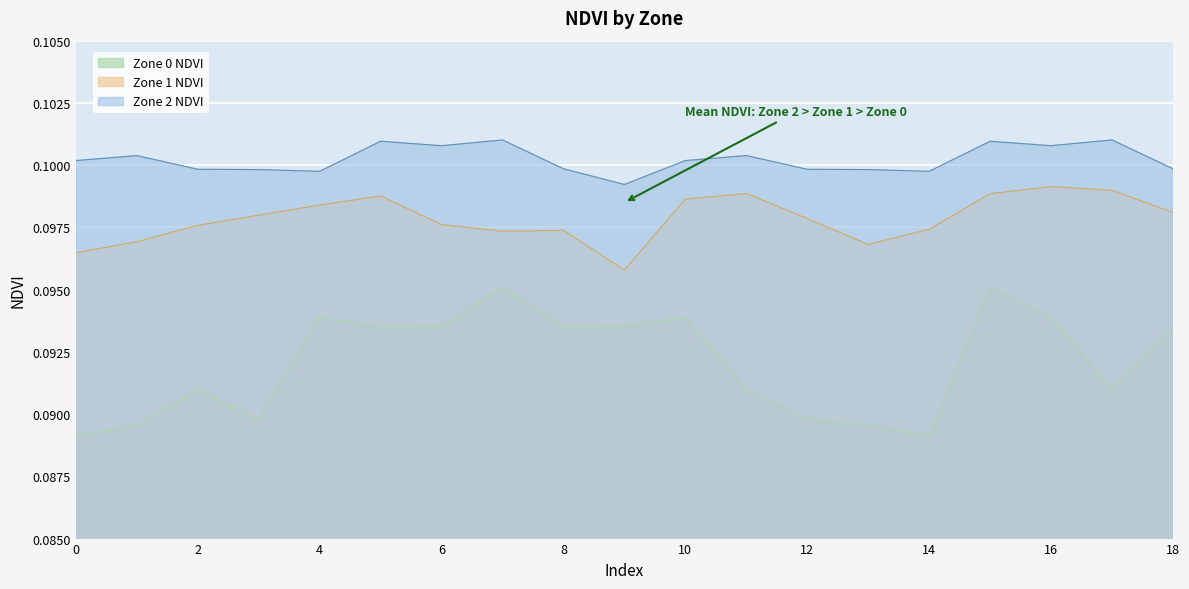

Rank the series by their maximum value, from highest to lowest.

Zone 2 NDVI, Zone 1 NDVI, Zone 0 NDVI